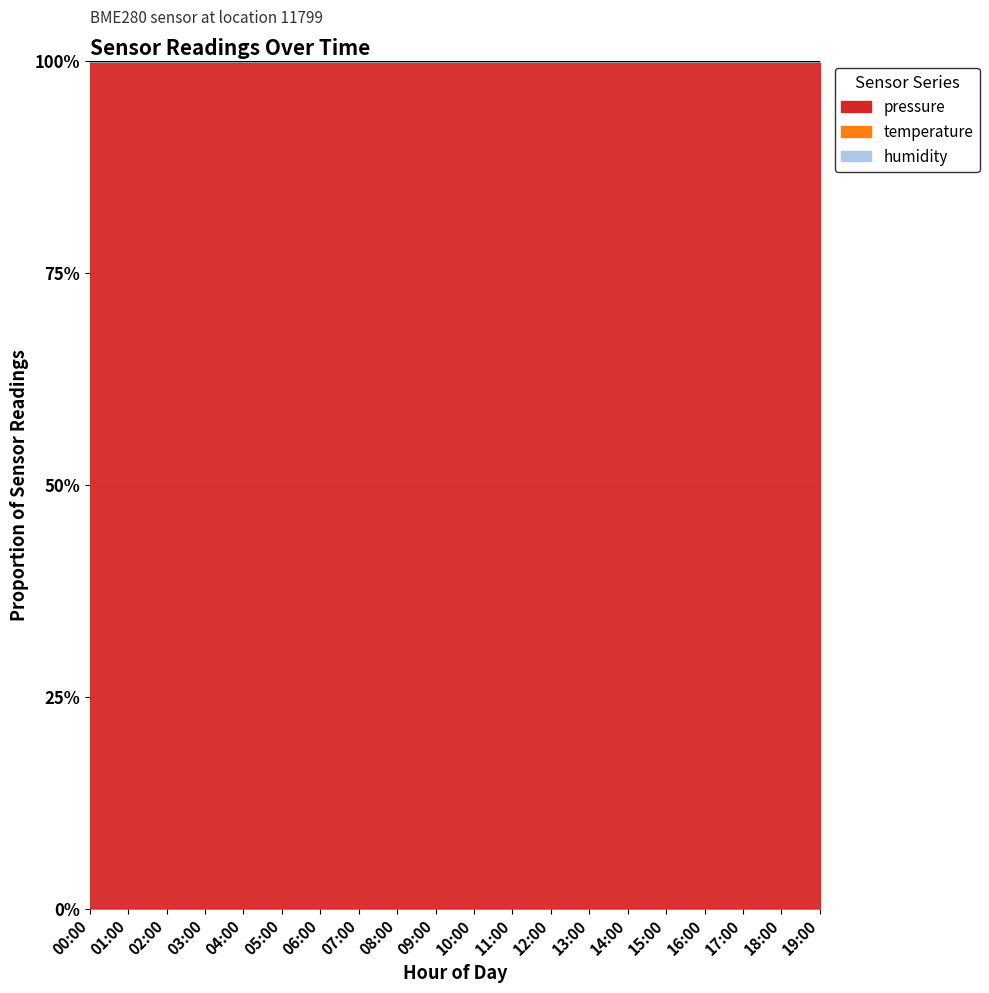

True or false: temperature and pressure intersect in this chart.

False